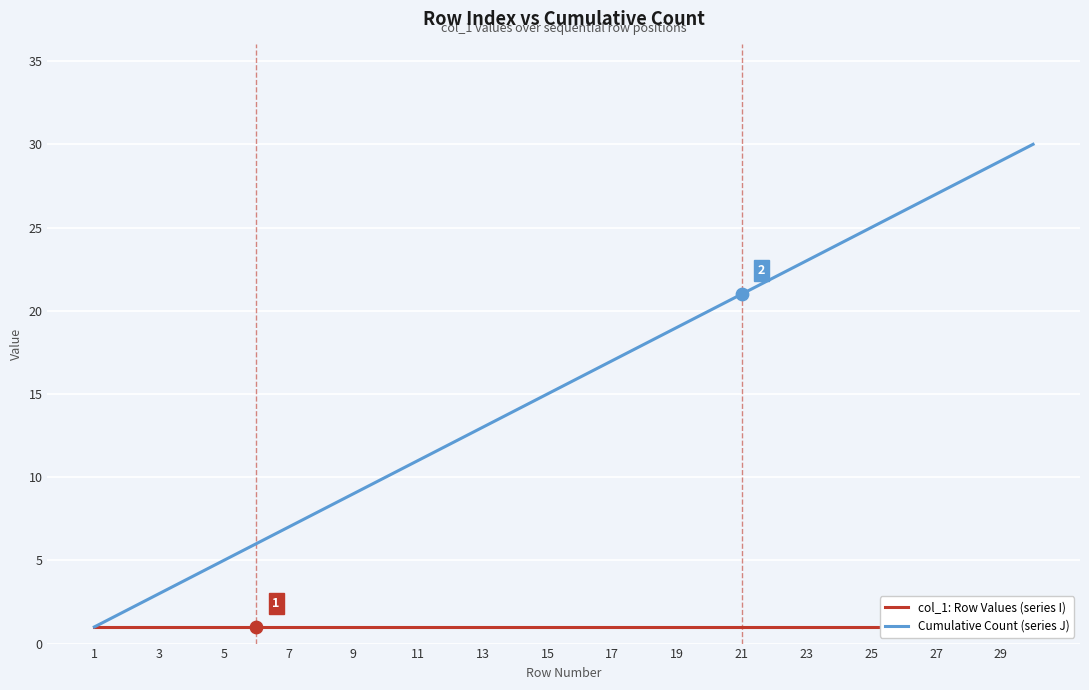

What are all the series names shown in the legend?

col_1: Row Values (series I), Cumulative Count (series J)